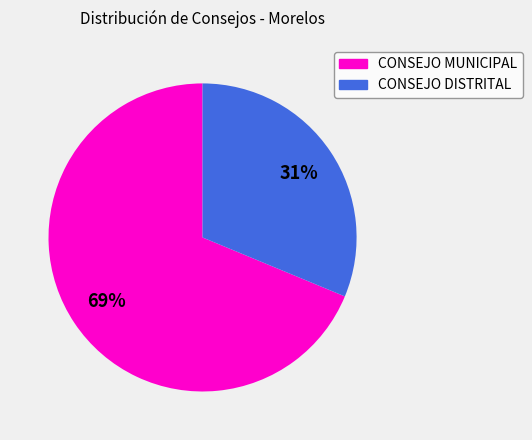

The CONSEJO MUNICIPAL slice represents 79% of the pie. True or false?

False